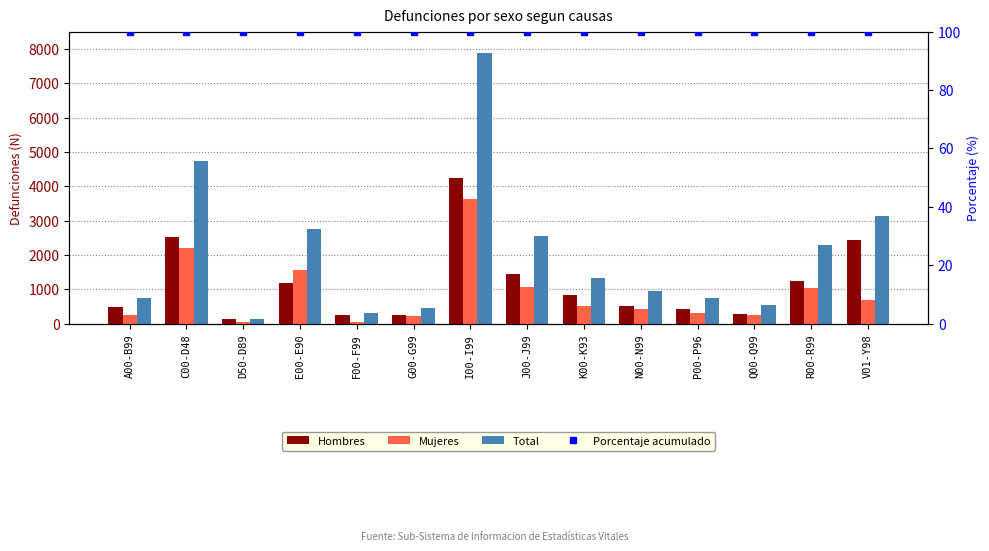

What is the label of the 14th bar from the left?

V01-Y98